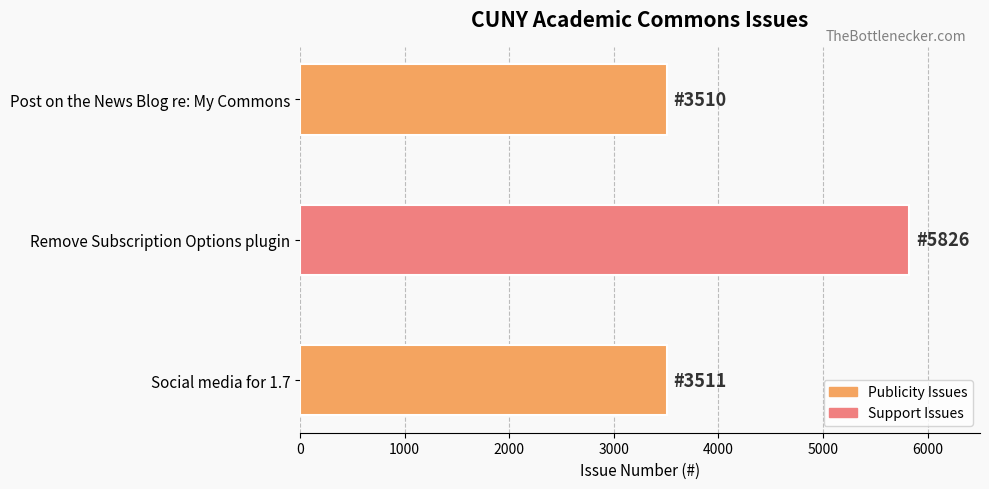

How many distinct data groups are displayed?

1